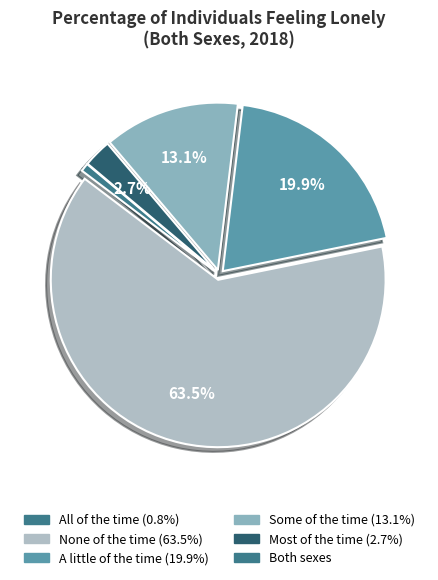

How many segments does this pie chart have?

5